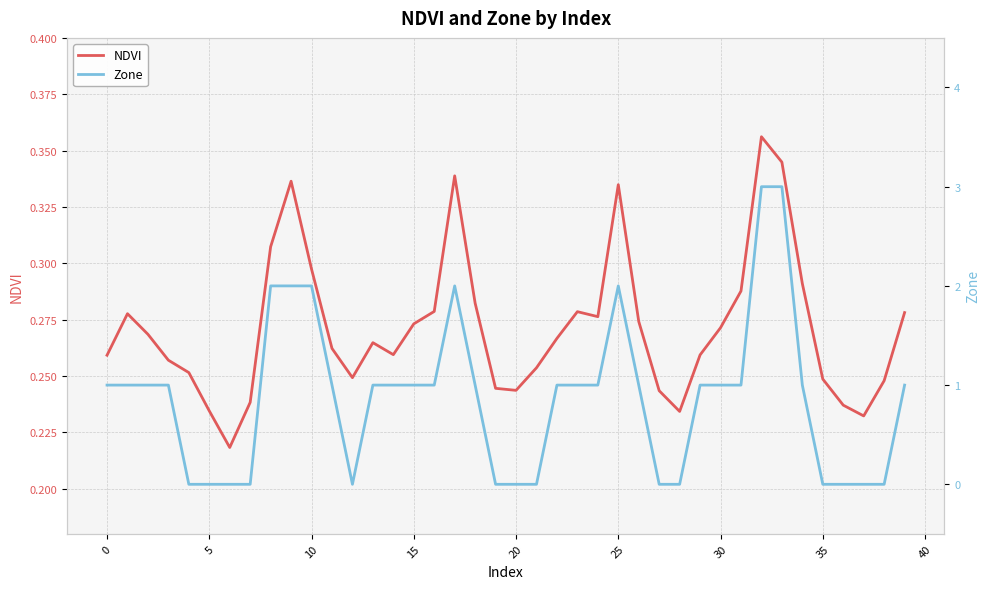

Does the chart display data point markers on the line(s)?

No